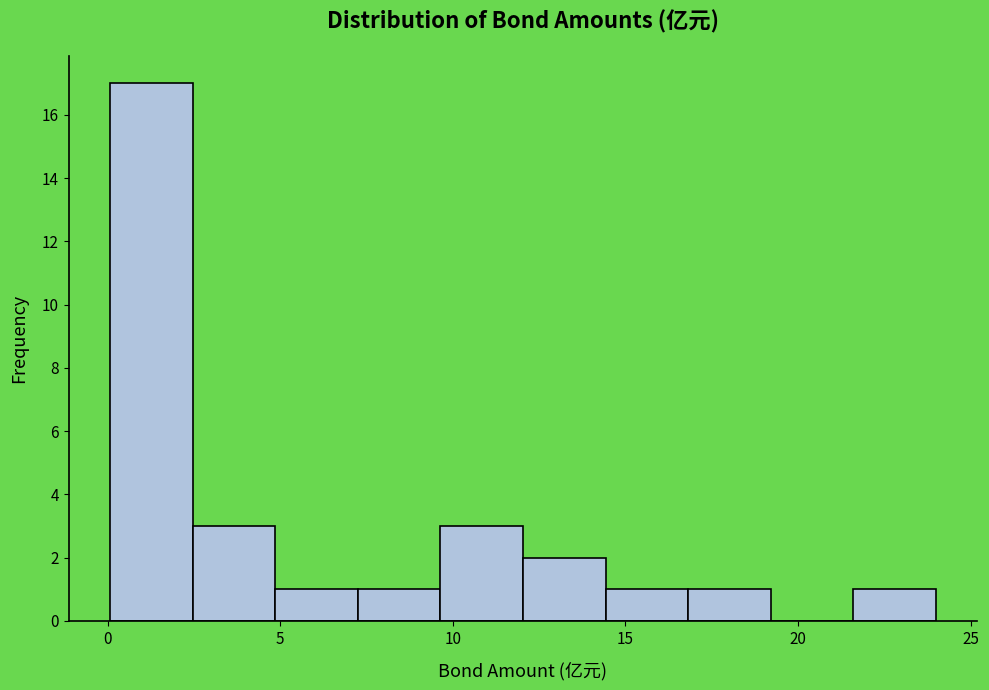

Over which range of the x-axis is the bar tallest?

0.0 to 2.5